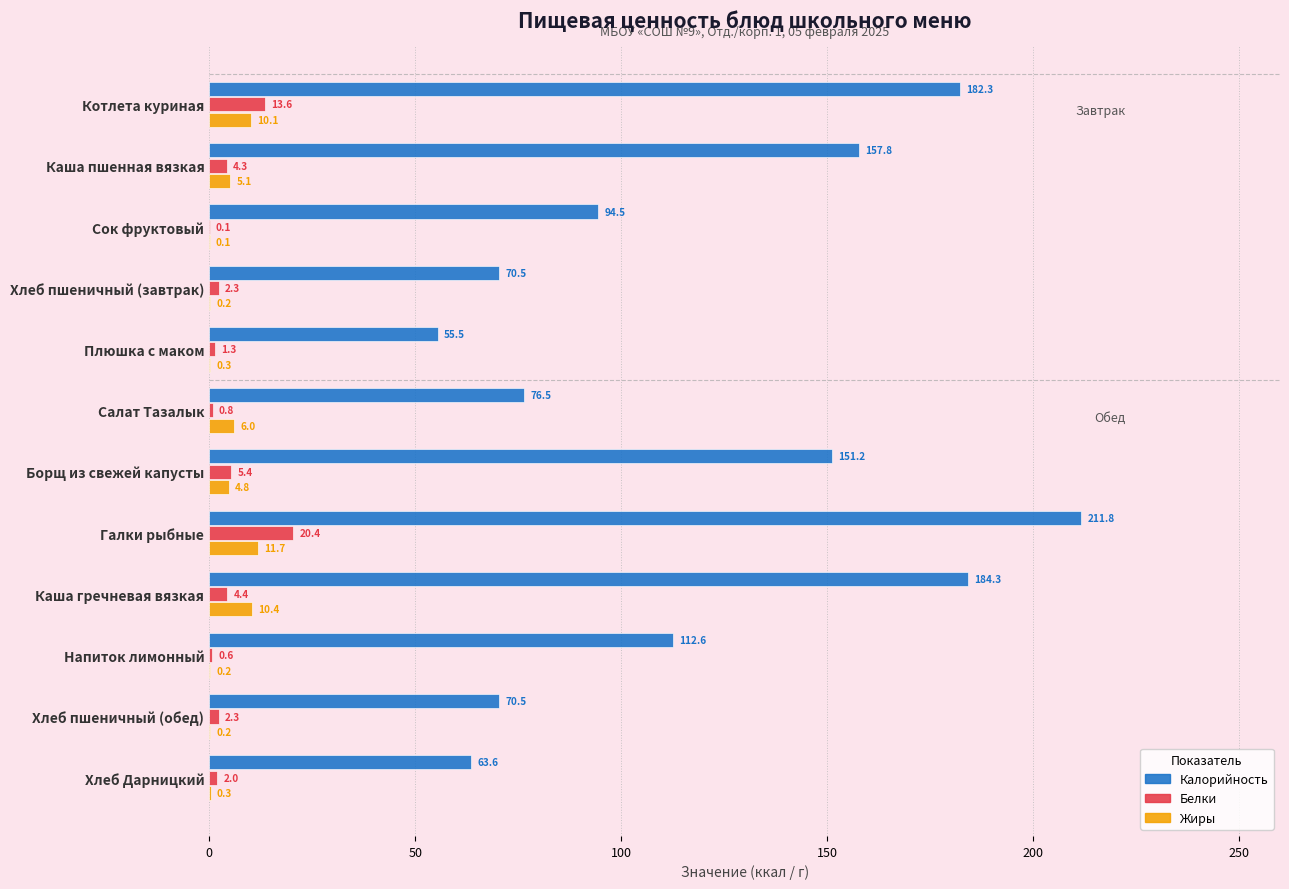

Which series changed the most between Каша пшенная вязкая and Каша гречневая вязкая?

Калорийность